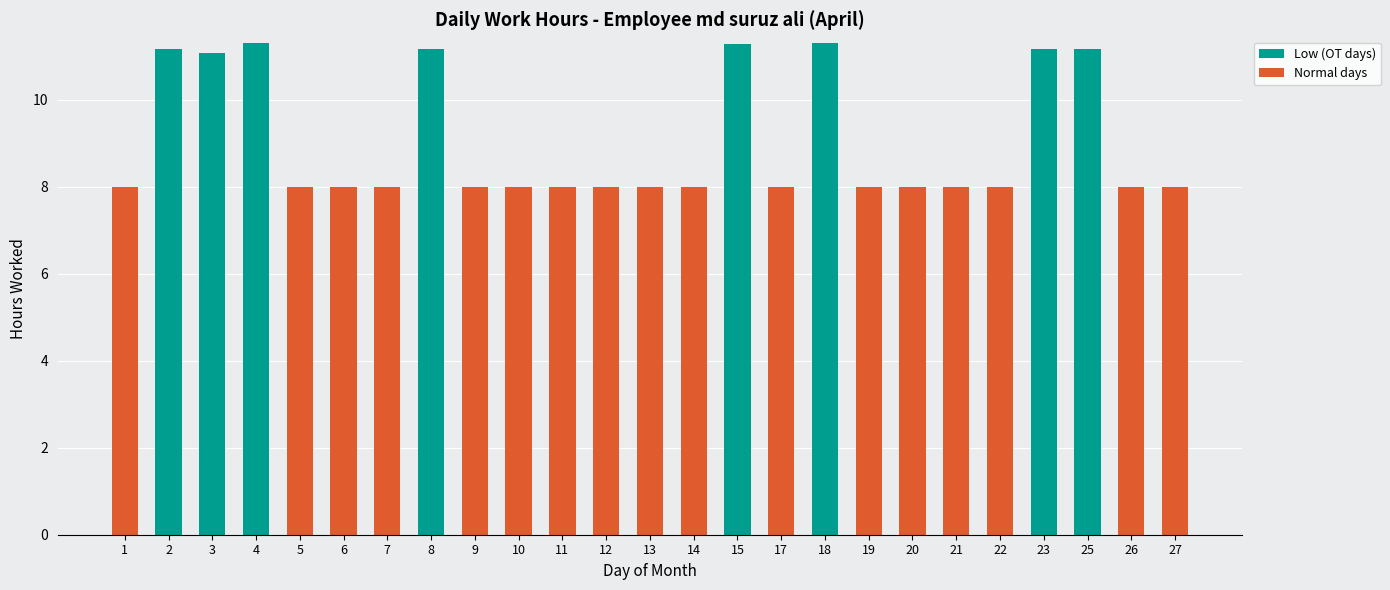

Does the chart contain stacked bars?

Yes